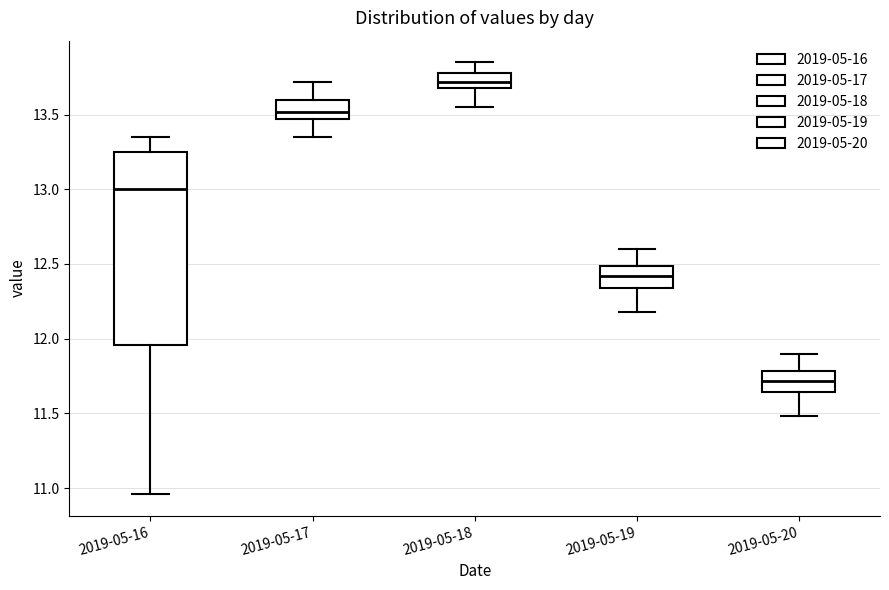

Reading left to right, read every box against the y-axis: the position of its median line, the range the box covers, and the ends of its whiskers. The values are not printed on the chart, so give them approximately, as read against the axis.

2019-05-16: median 13.00, box 11.95 to 13.25, whiskers 10.95 to 13.35
2019-05-17: median 13.50, box 13.45 to 13.60, whiskers 13.35 to 13.70
2019-05-18: median 13.70 (inside the box), box 13.70 to 13.80, whiskers 13.55 to 13.85
2019-05-19: median 12.40, box 12.35 to 12.50, whiskers 12.20 to 12.60
2019-05-20: median 11.70, box 11.65 to 11.80, whiskers 11.50 to 11.90